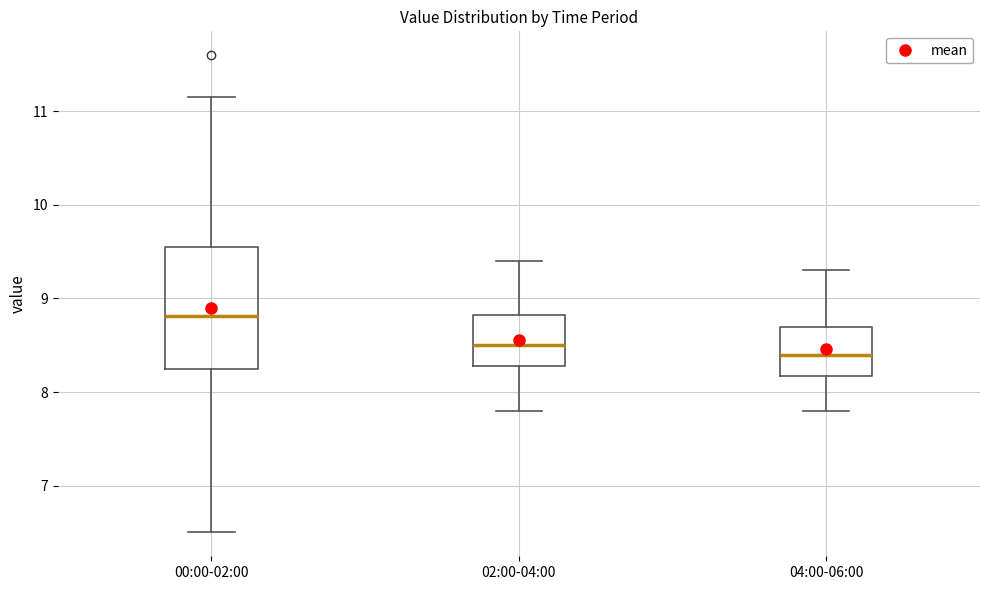

Where does the upper whisker of the box for 00:00-02:00 end on the y-axis? The values are not printed on the chart, so give them approximately, as read against the axis.

11.2